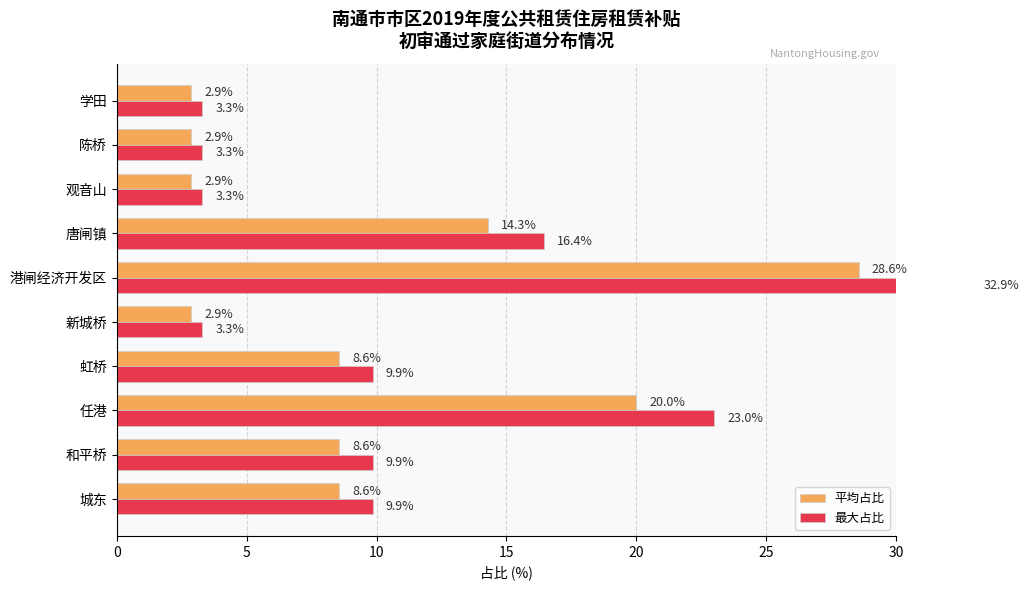

True or false: 平均占比 has a value of 8.6 at 城东.

True